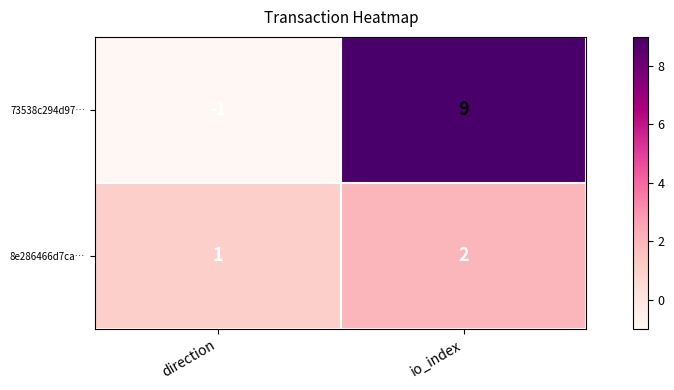

Reading left to right, extract all data points from this chart.

73538c294d97…: -1	9
8e286466d7ca…: 1	2